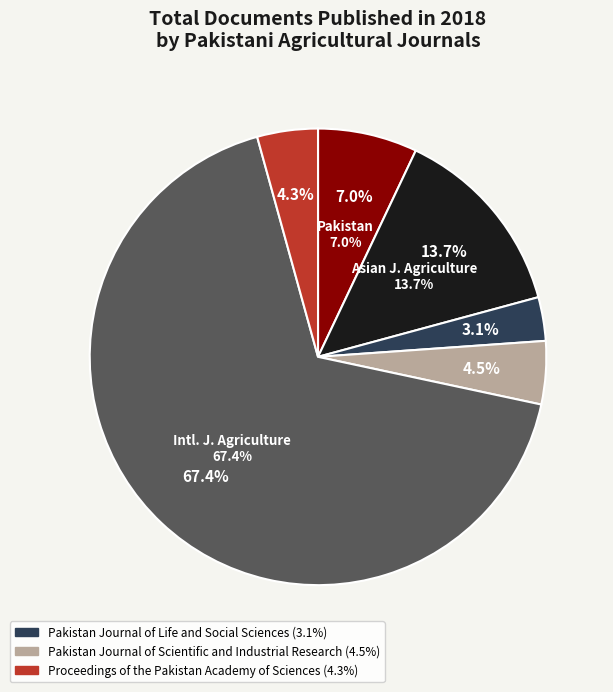

To the nearest percent, what is the combined percentage of Asian Journal of Agriculture and Biology and Pakistan Journal of Life and Social Sciences?

17%